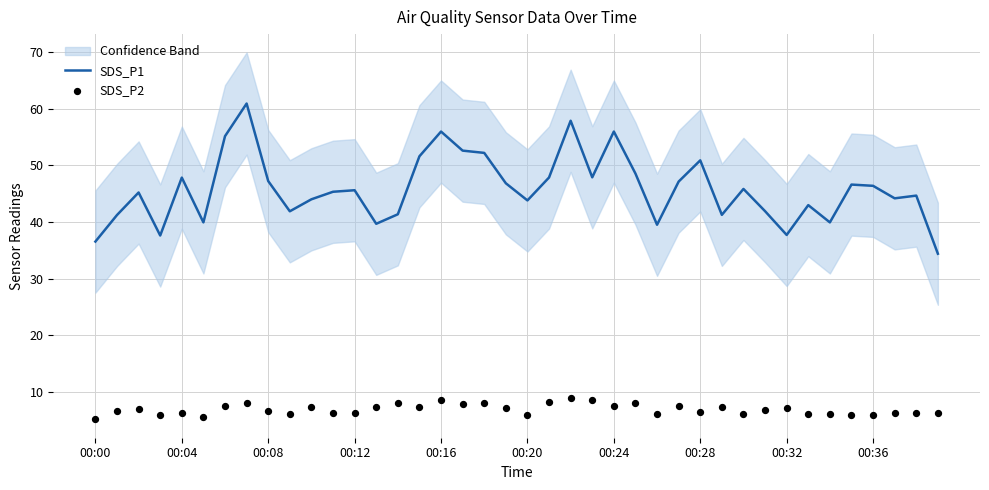

Which series has the widest spread of Y values?

SDS_P1